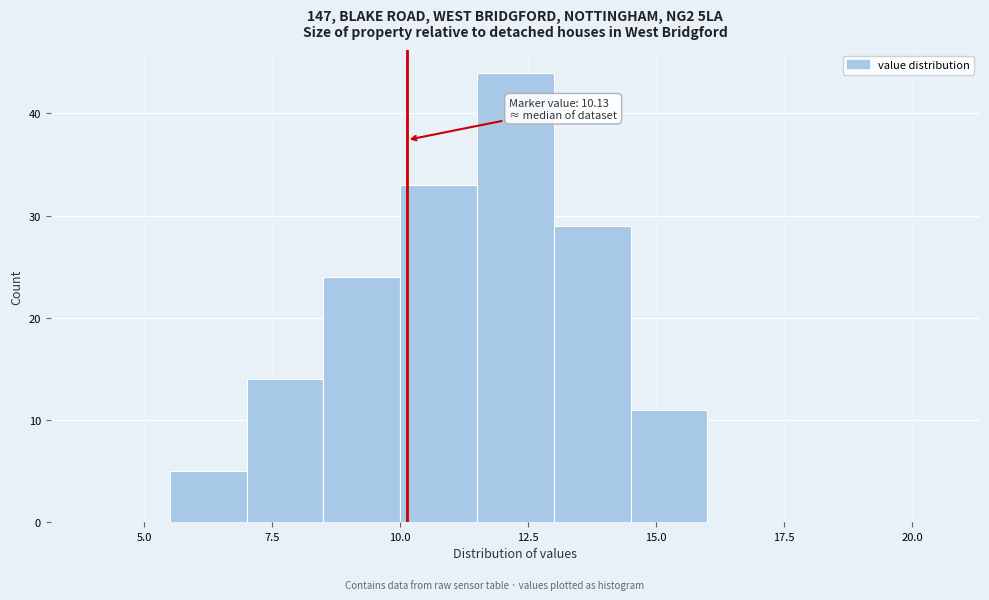

Around what value on the x-axis is the tallest bar? Give the approximate position of its centre, as read against the axis.

12.5